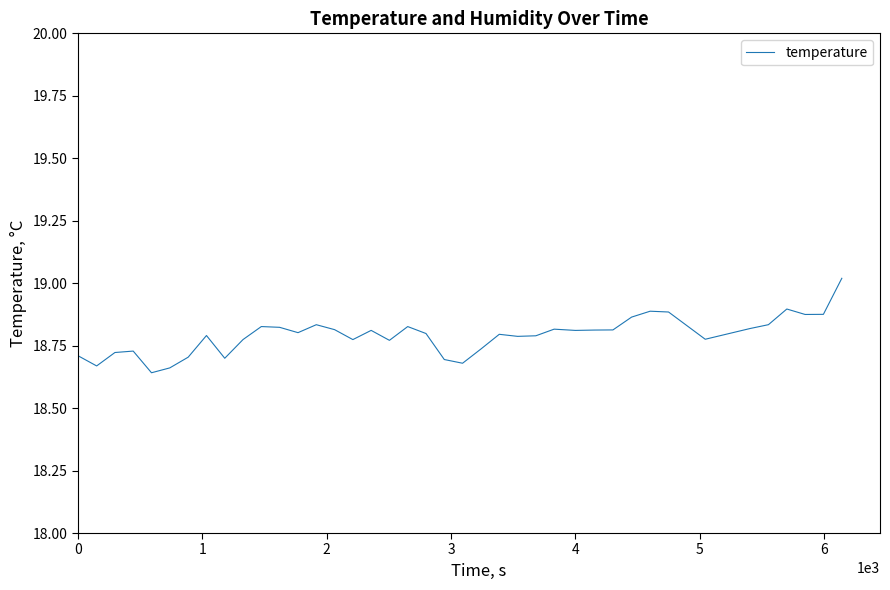

Is this an area chart (filled region under the line)?

No